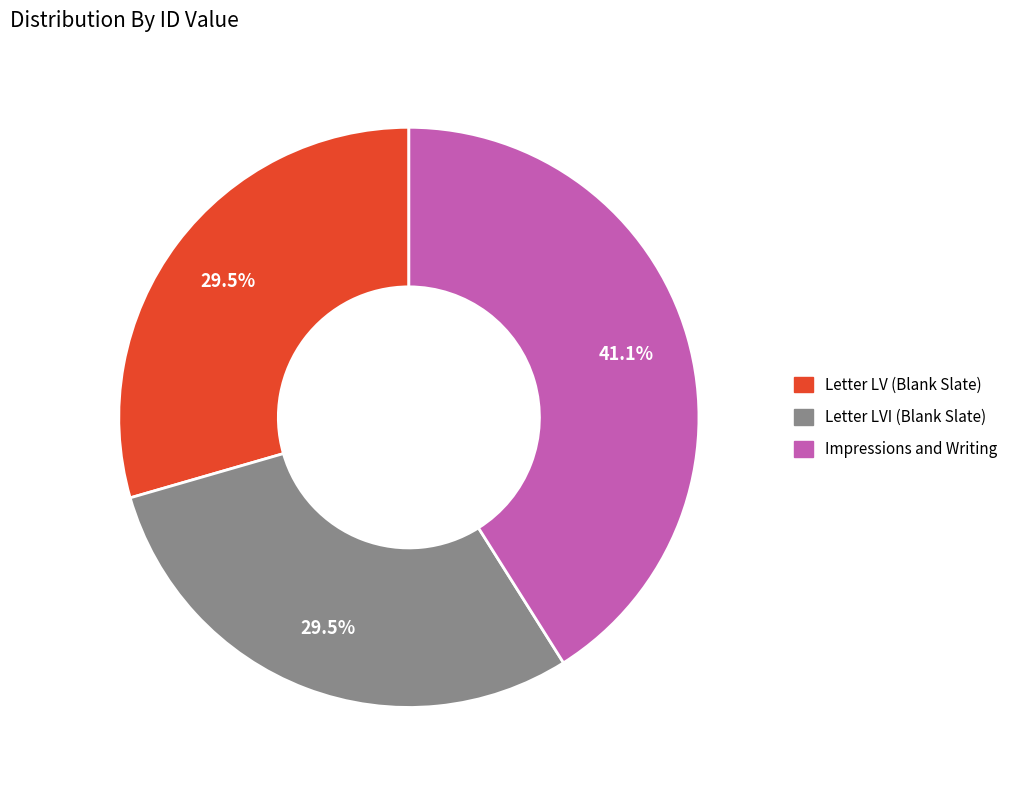

What portion of the pie excludes Letter LVI (Blank Slate)?

70.5%